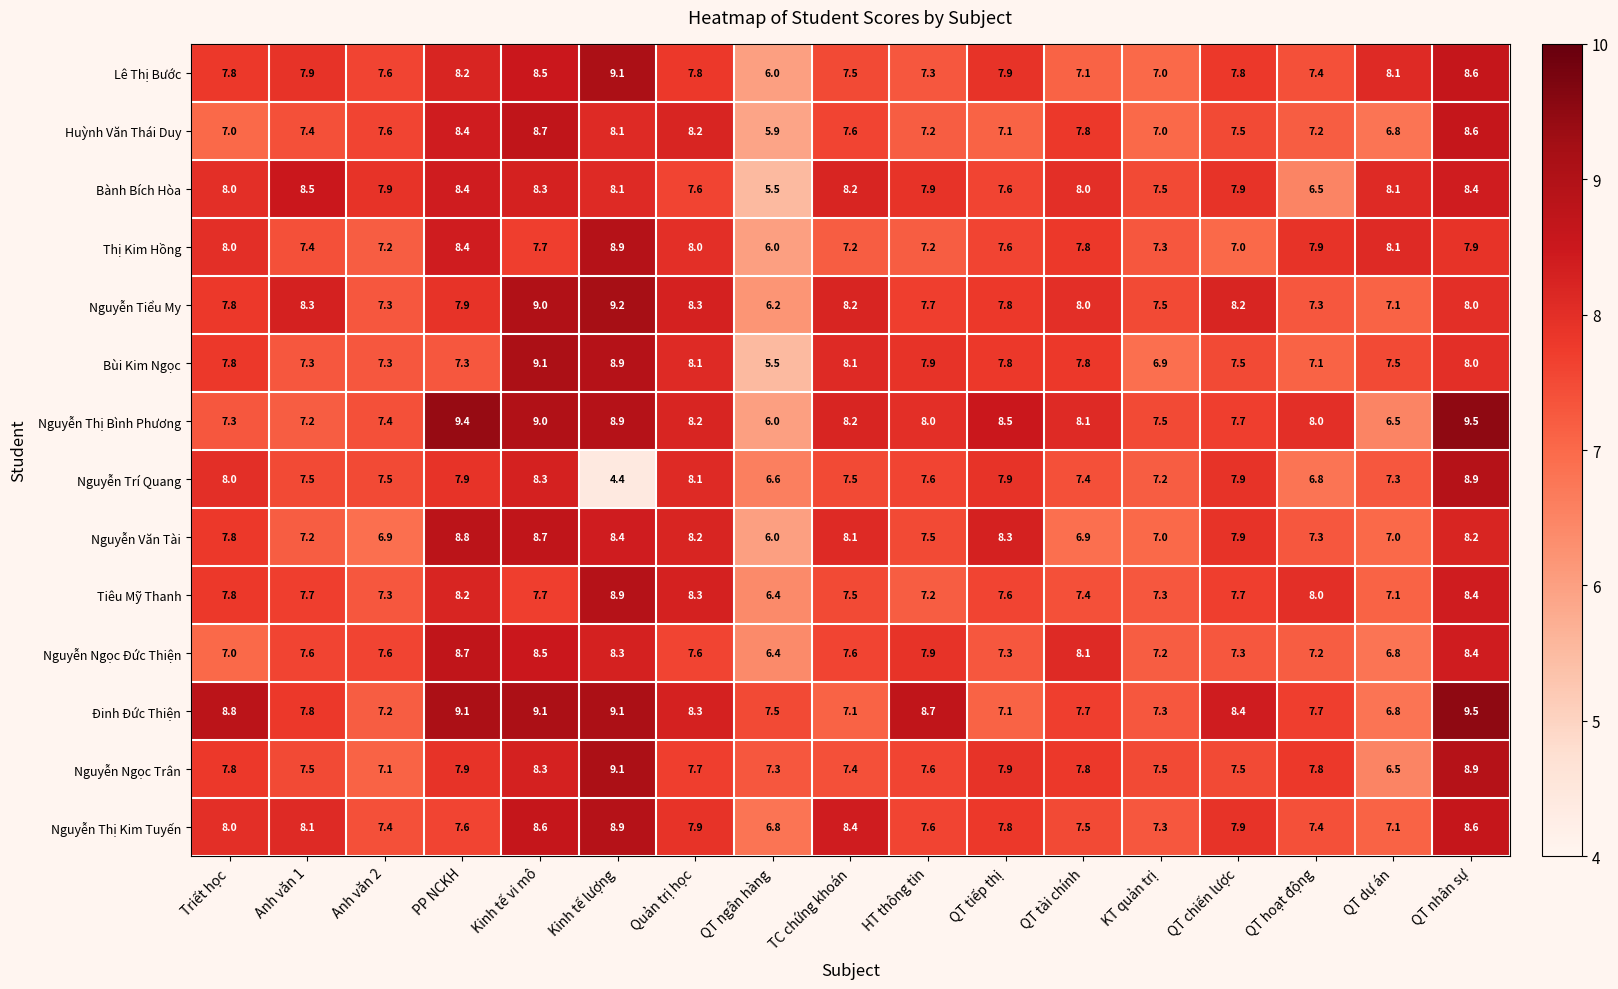

What is the highest value of the Nguyễn Thị Bình Phương series?

9.5